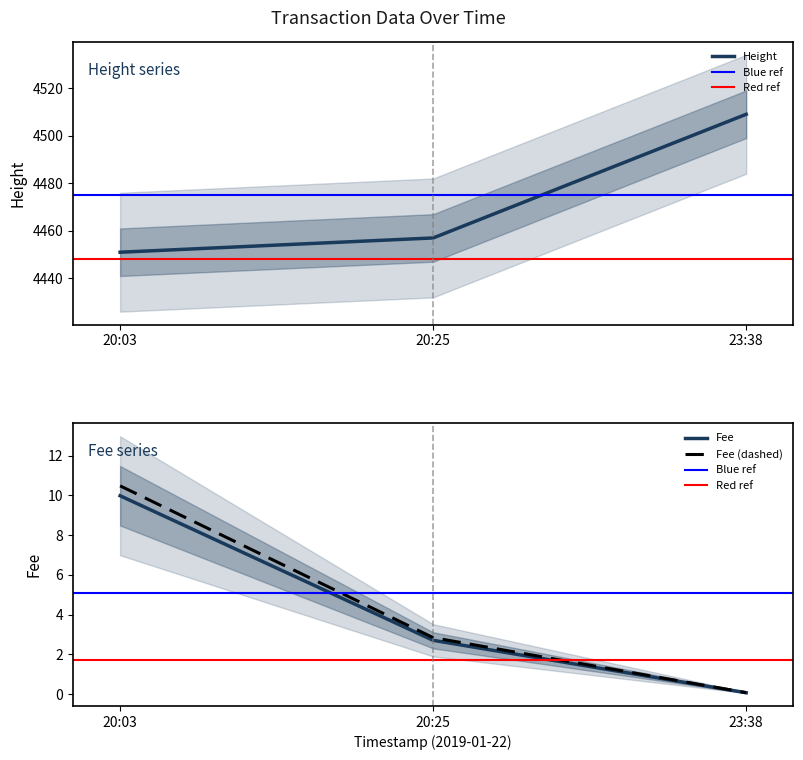

List the series in order of their overall mean, highest first.

Height, Fee